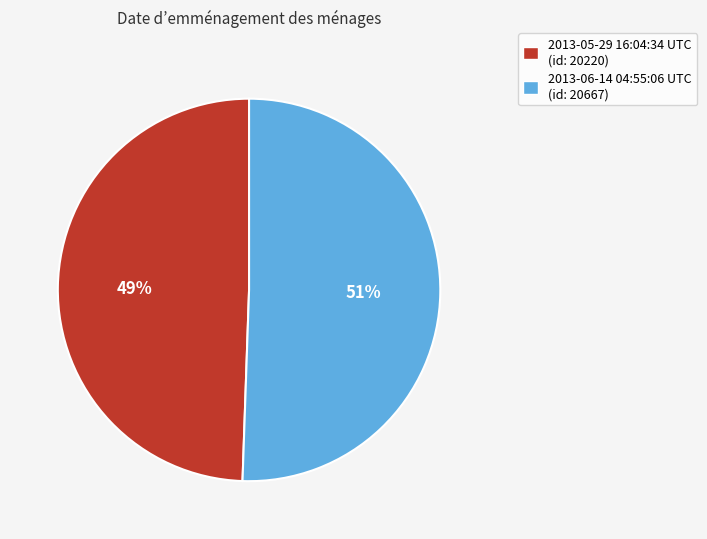

To the nearest percent, what is the average slice percentage?

50%